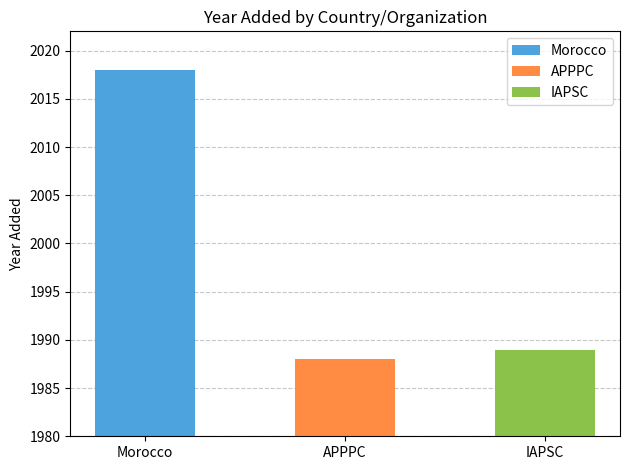

Are the bars horizontal?

No